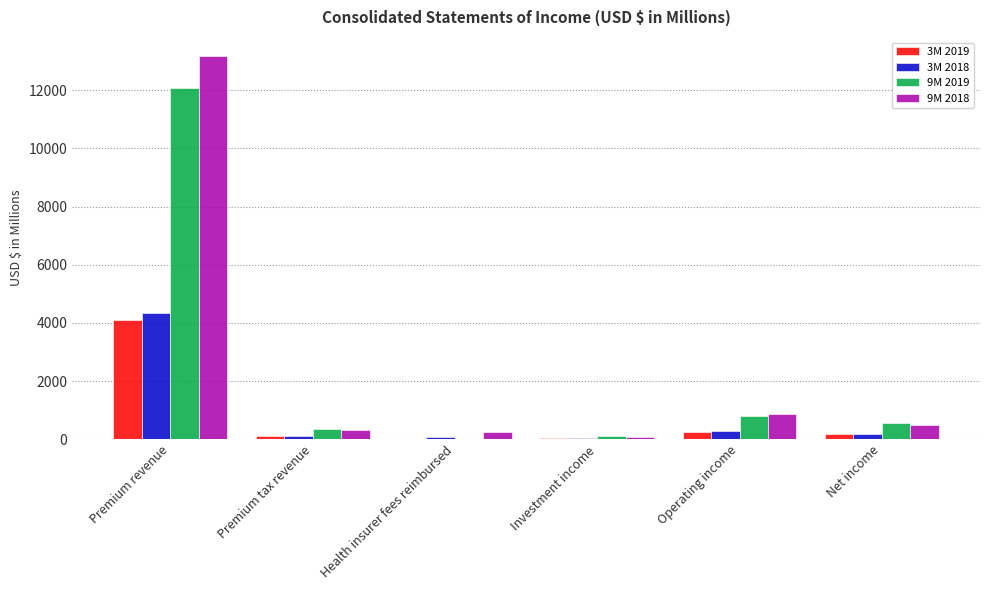

At which category is the sum across all series the highest?

Premium revenue